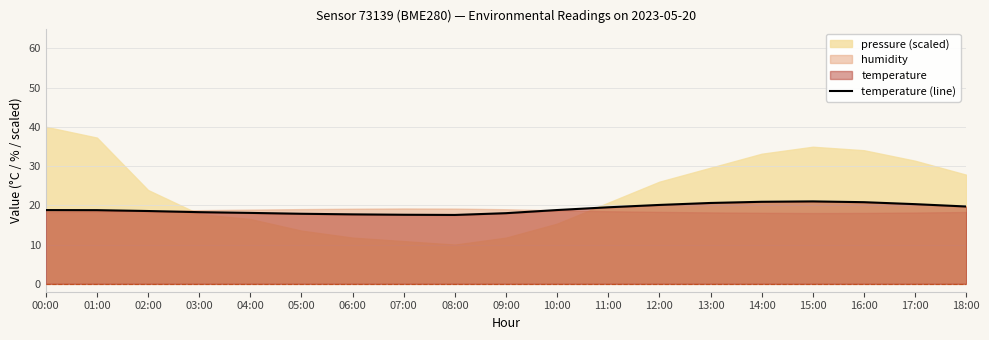

How many data points does each series have?

19